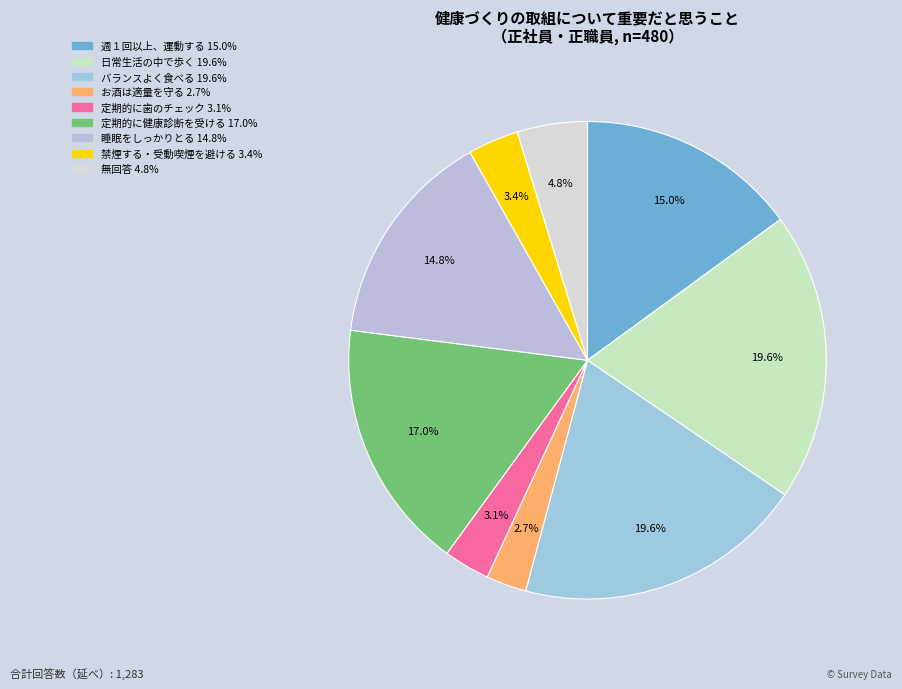

Count the number of slices in the pie.

9